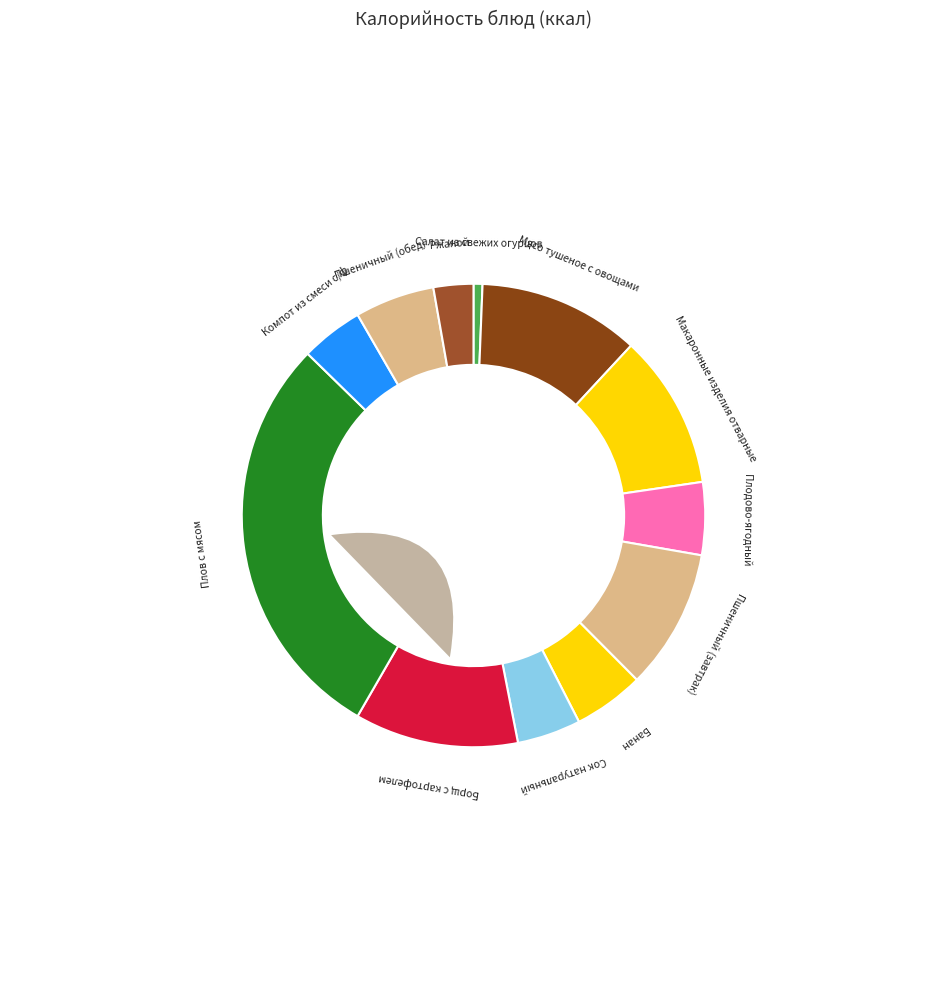

Does Сок натуральный account for over 50% of the chart?

No